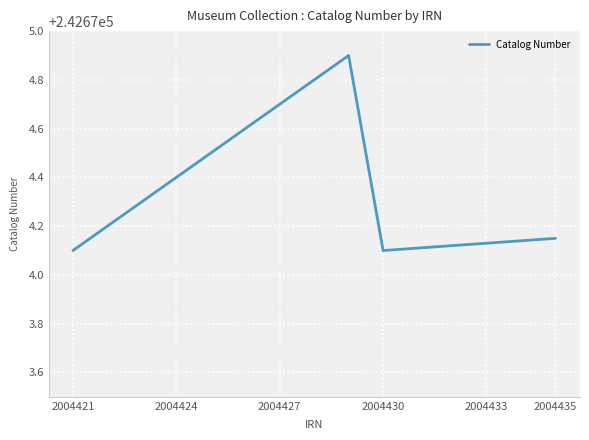

What is the difference between the maximum and minimum values?

0.8